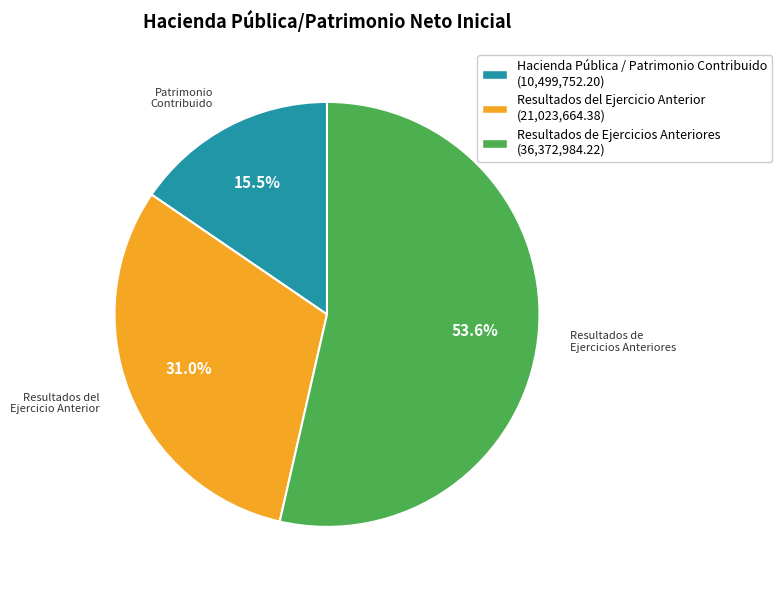

Is there any slice that represents more than half of the pie?

Yes